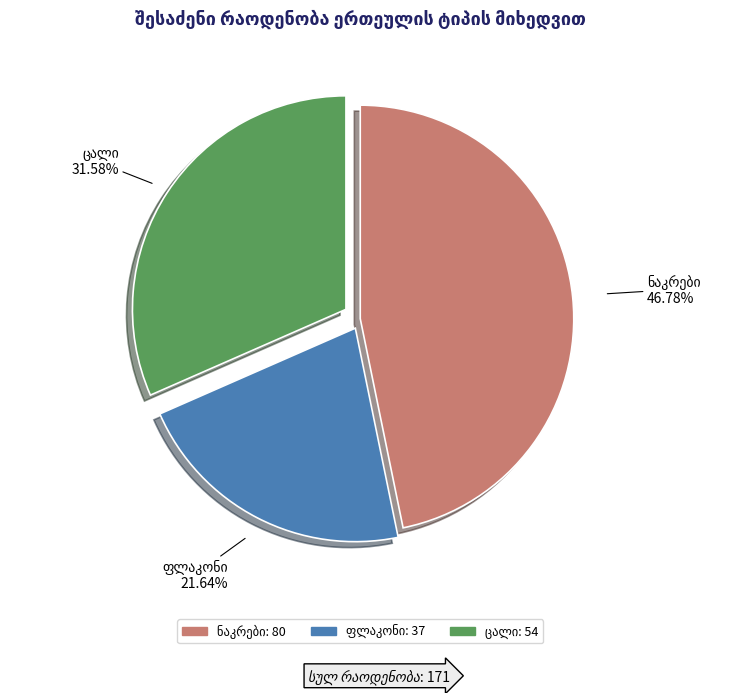

To the nearest percent, what is the difference between the largest and smallest slice percentages?

25%